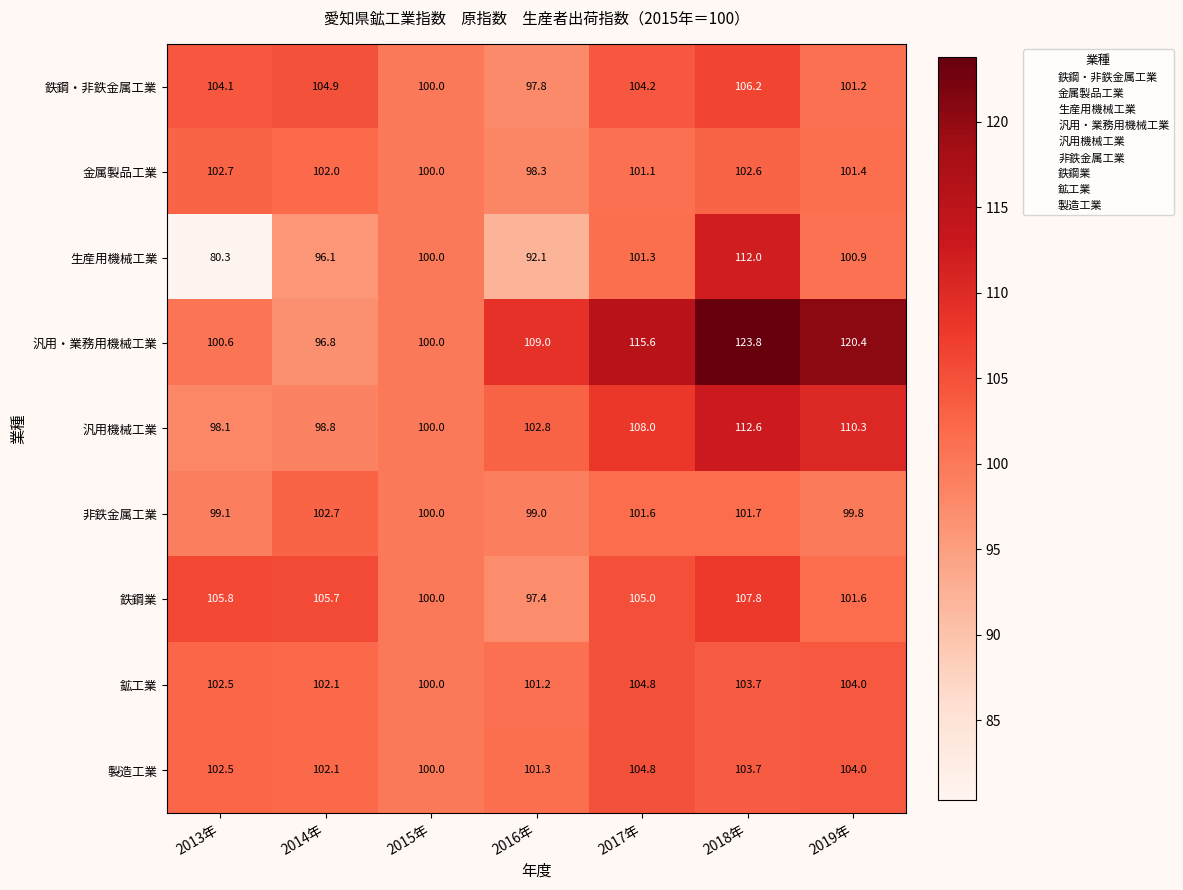

What is the total value across all series at 2018年?

974.1